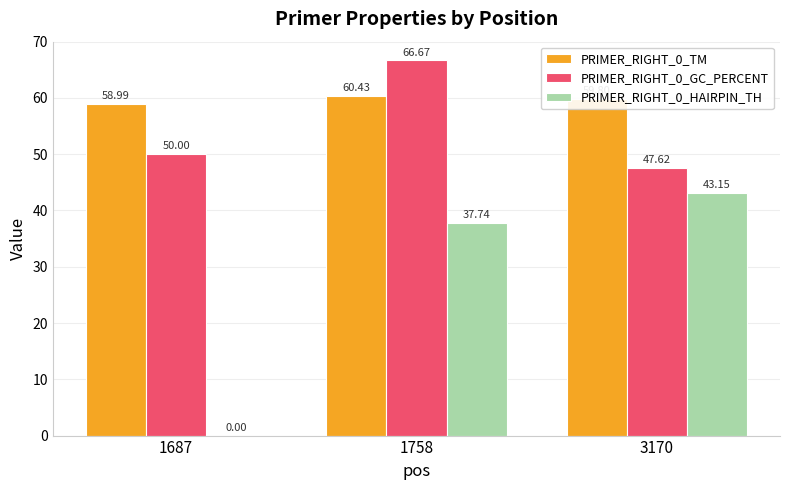

What is the average value of the PRIMER_RIGHT_0_GC_PERCENT series?

54.8